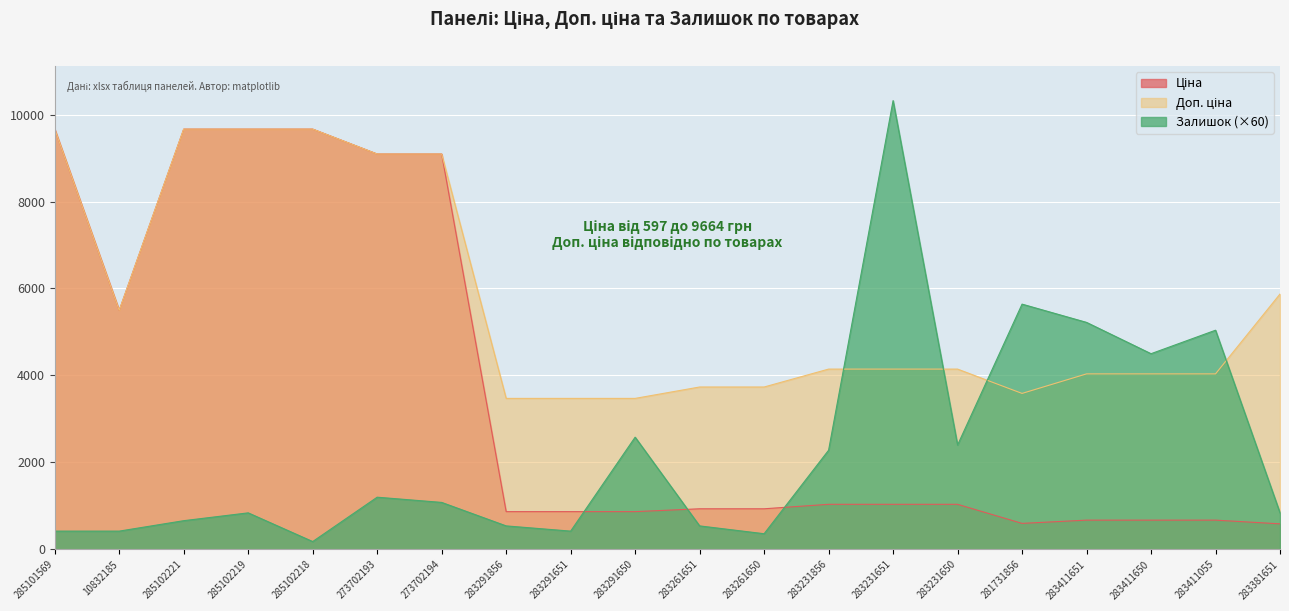

What is the difference between the maximum and minimum values in the Ціна series?

9077.4